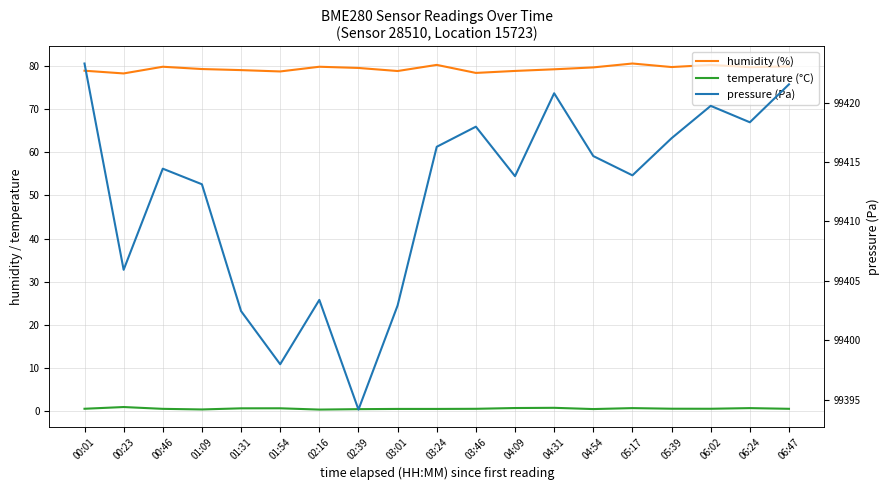

What is the label of the 1st point from the right?

06:47